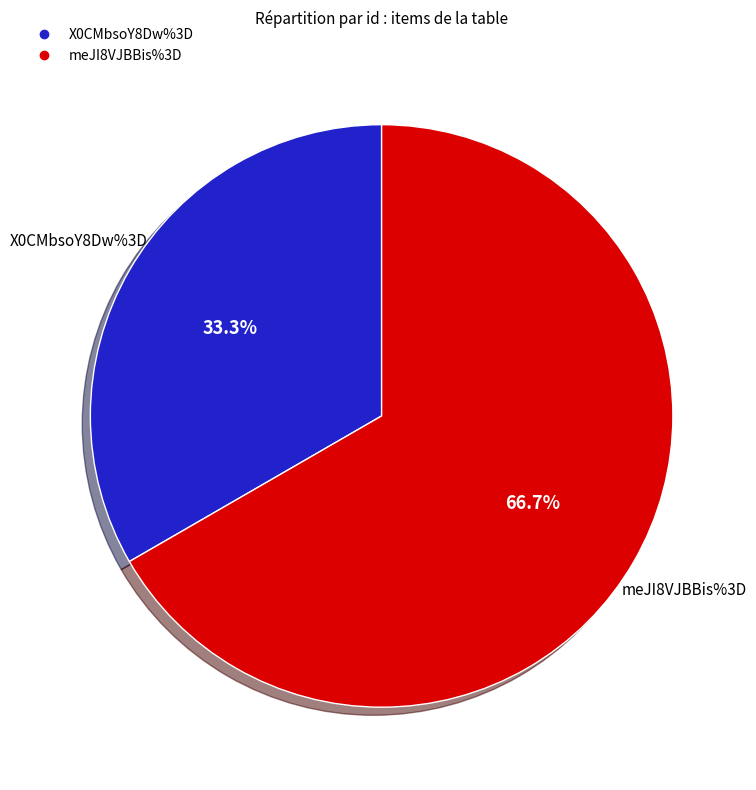

Is meJI8VJBBis%3D the majority of the pie?

Yes